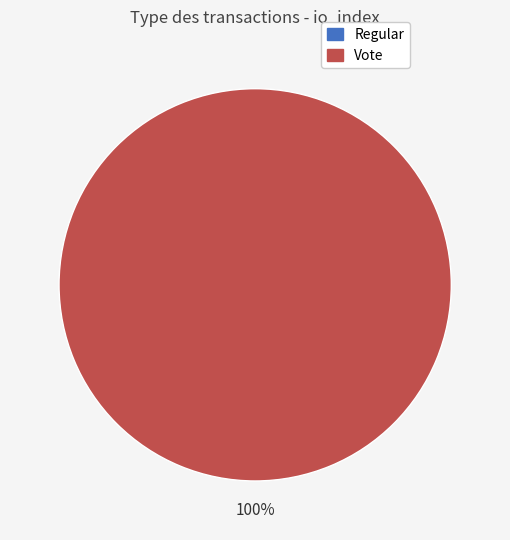

Which slice is the smallest?

Regular (io_index=0)